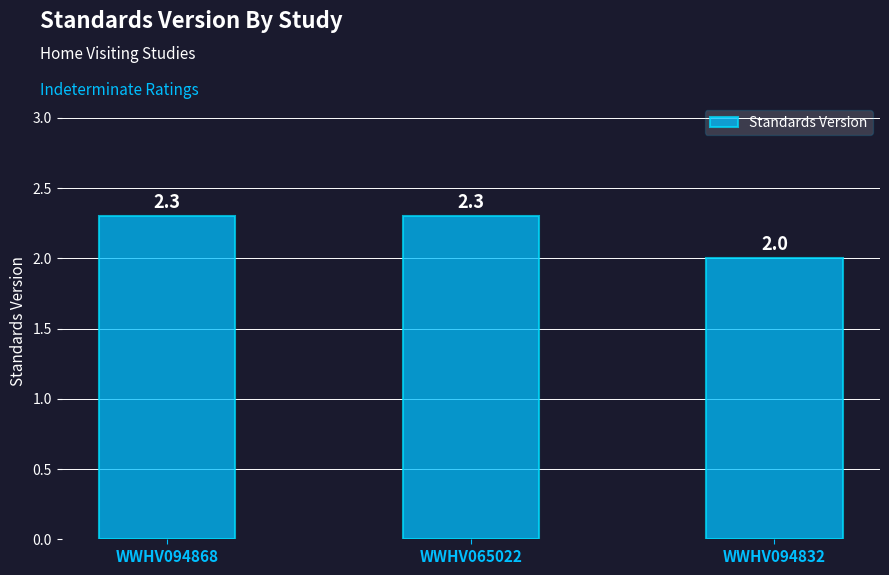

What is the difference between the maximum and minimum values?

0.3